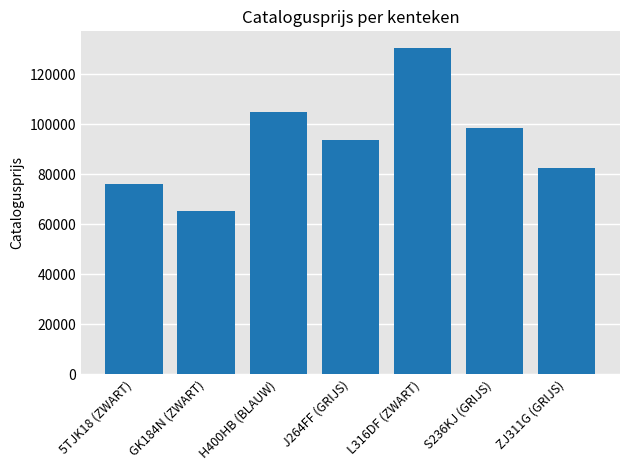

What position from the right is H400HB (BLAUW)?

5